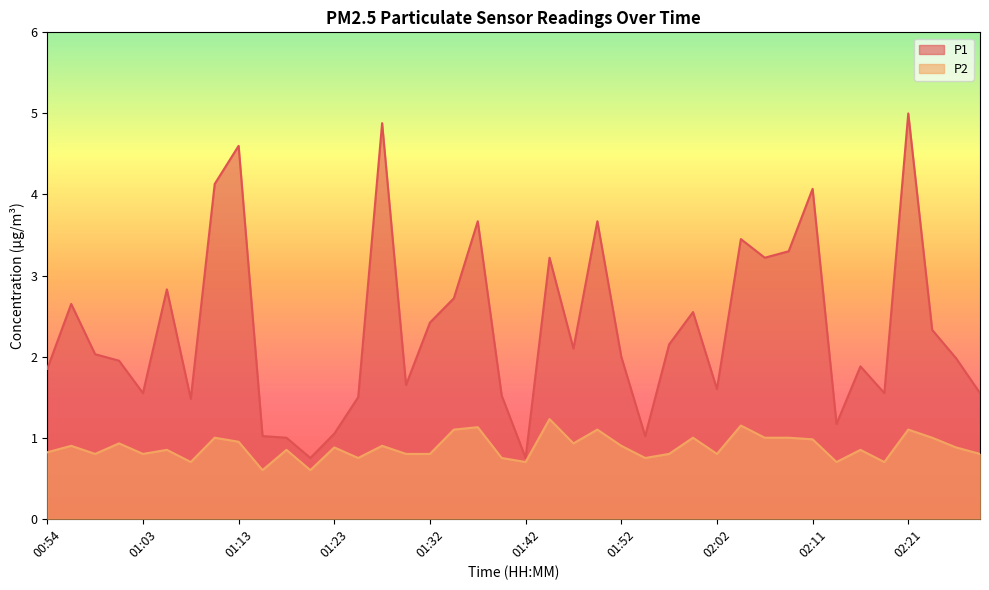

Is it true that P2 equals 1.0 at 01:08?

False